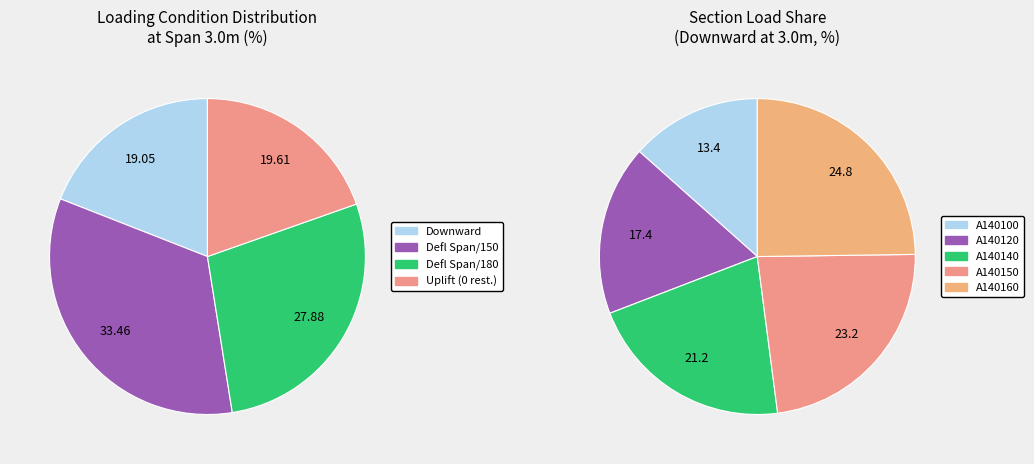

Which category has the smallest portion of the pie?

A140100